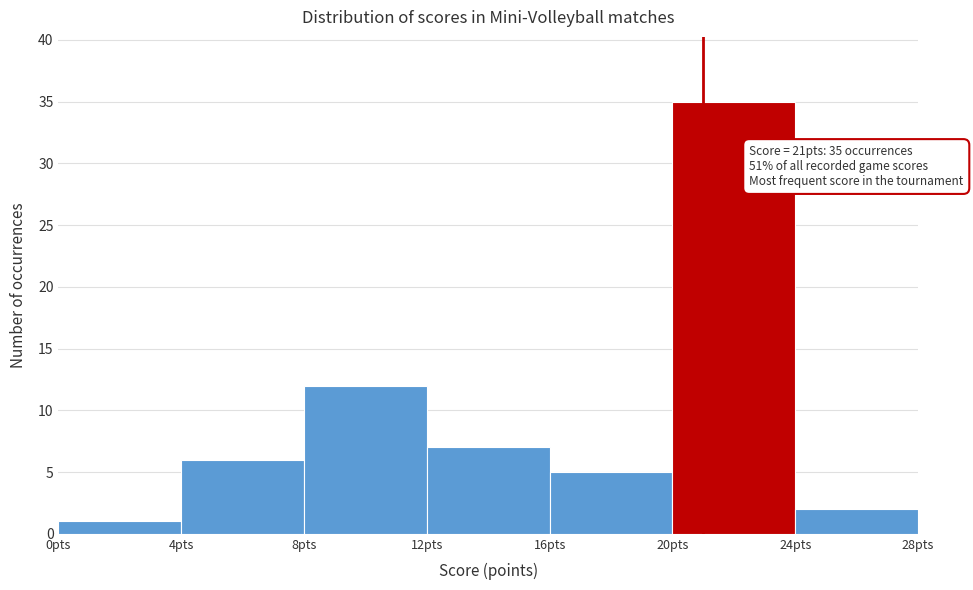

Which range on the x-axis has the tallest bar?

20 to 24